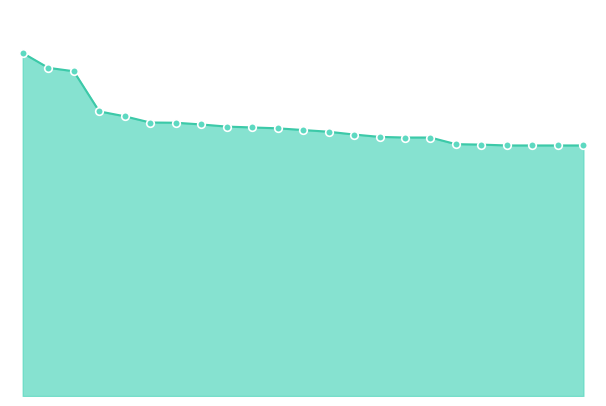

Is this an area chart (filled region under the line)?

Yes